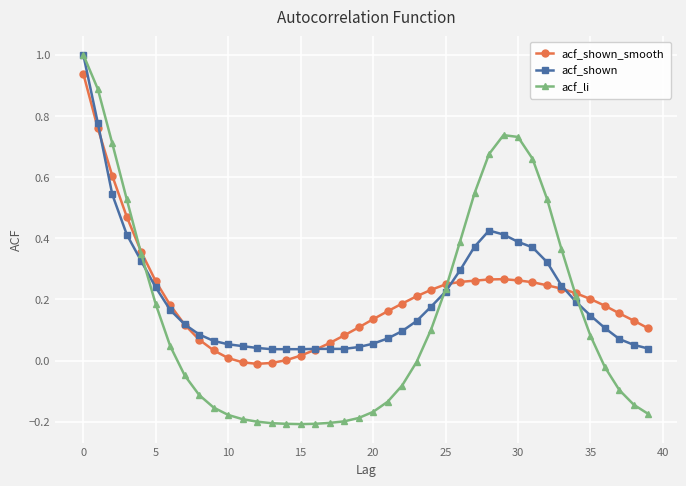

What is the maximum value for acf_li?

1.0